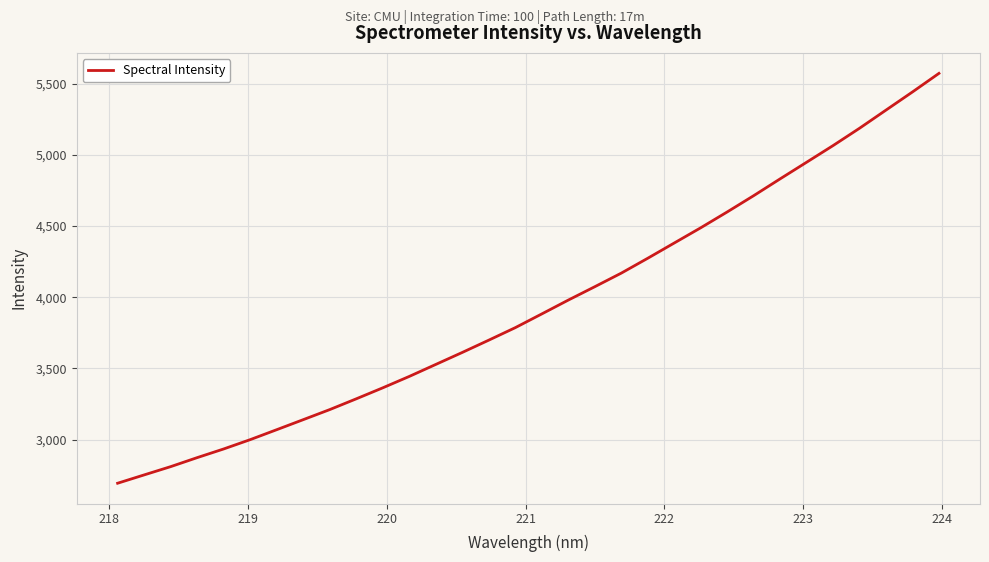

What is the maximum value shown in the chart?

5572.9